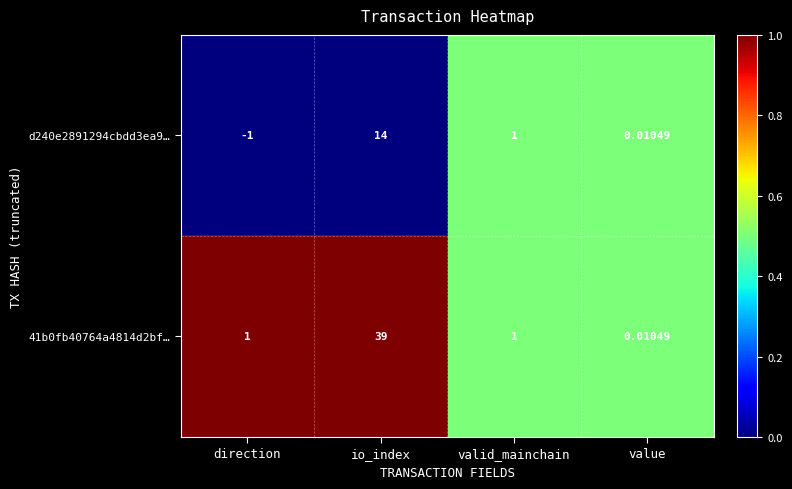

What is the total value across all series at io_index?

53.0